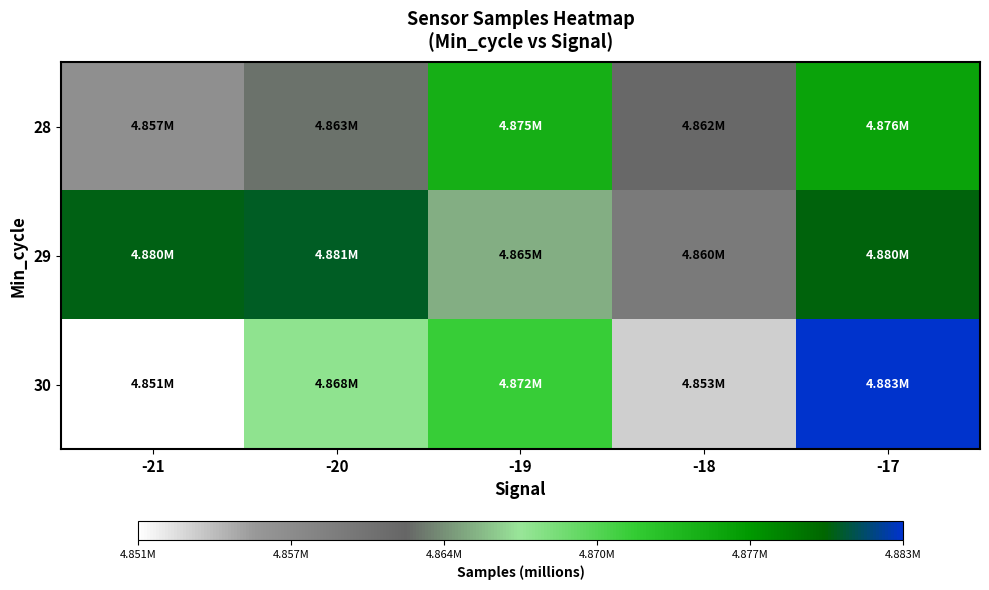

Which series has the largest range (max minus min)?

30